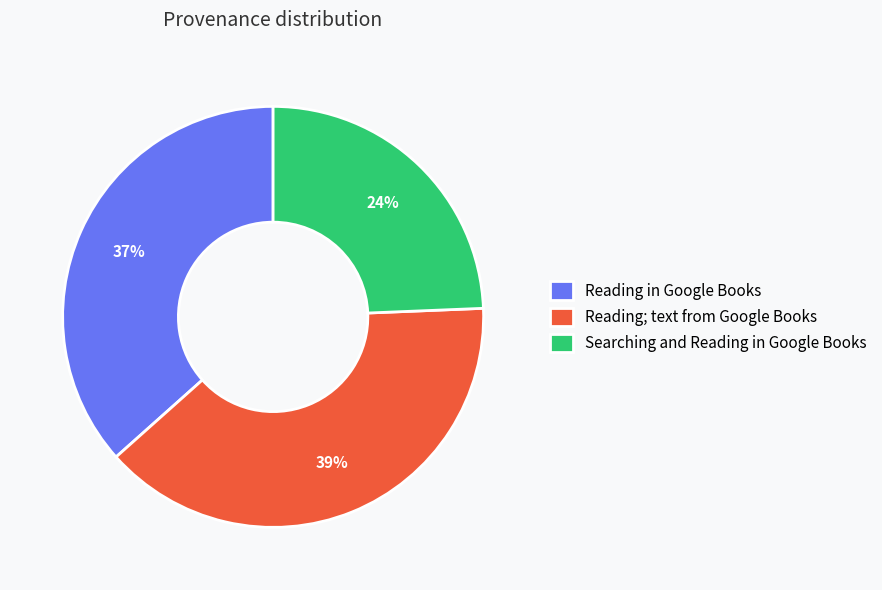

Is there a majority slice in this chart?

No